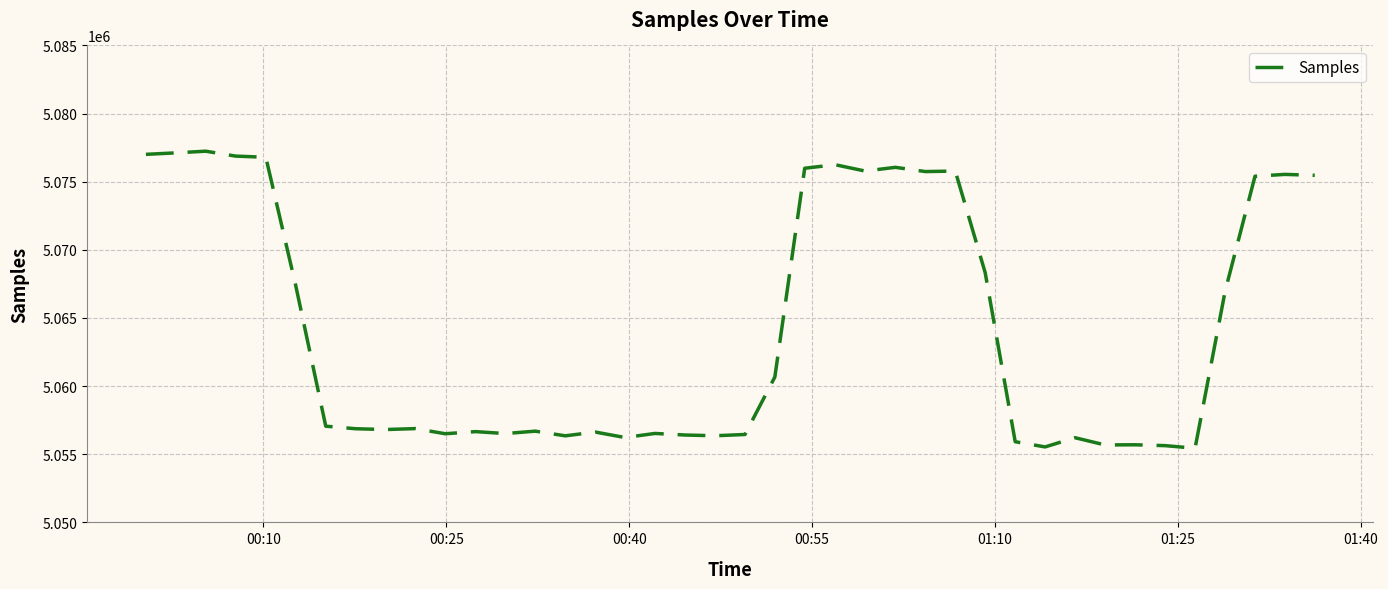

What is the difference between the maximum and minimum values?

21799